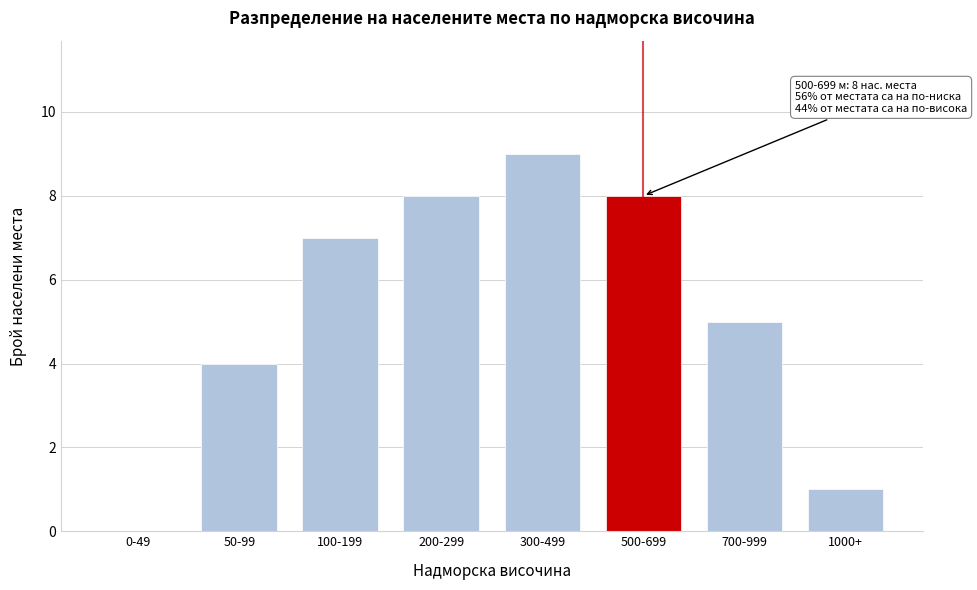

Reading right to left, list all the values displayed in this chart.

1000+=1	700-999=5	500-699=8	300-499=9	200-299=8	100-199=7	50-99=4	0-49=0